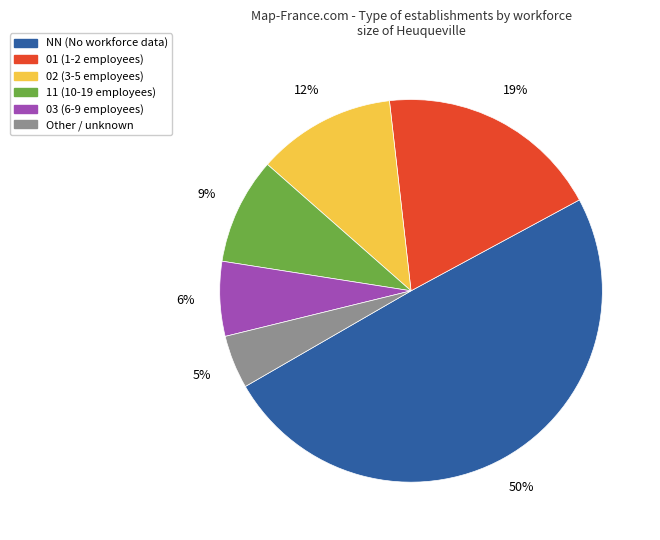

What is the smallest slice in the pie chart?

Other